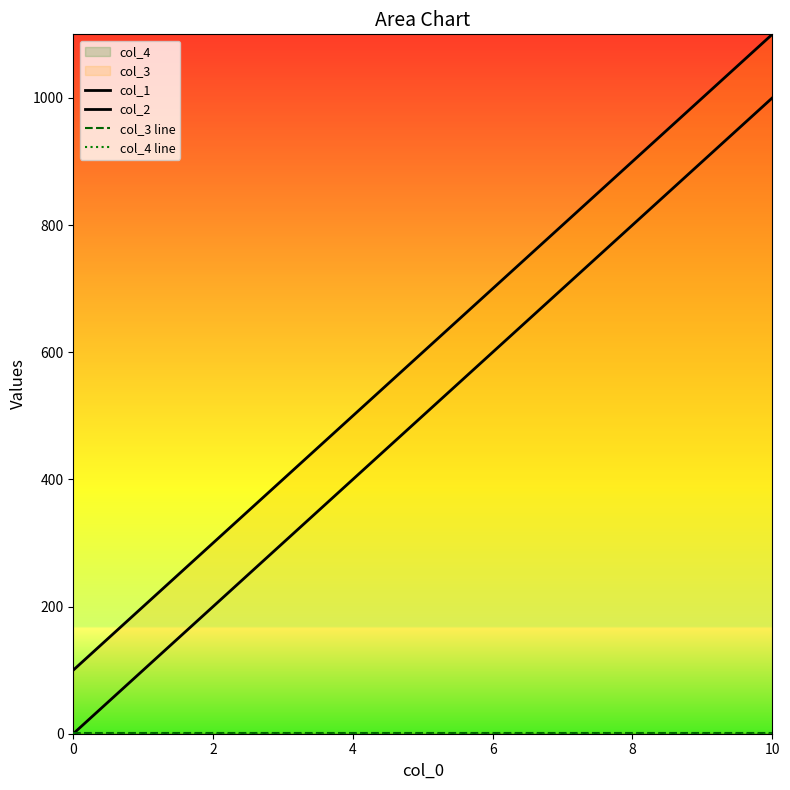

At which category does the chart reach its peak across all series?

10